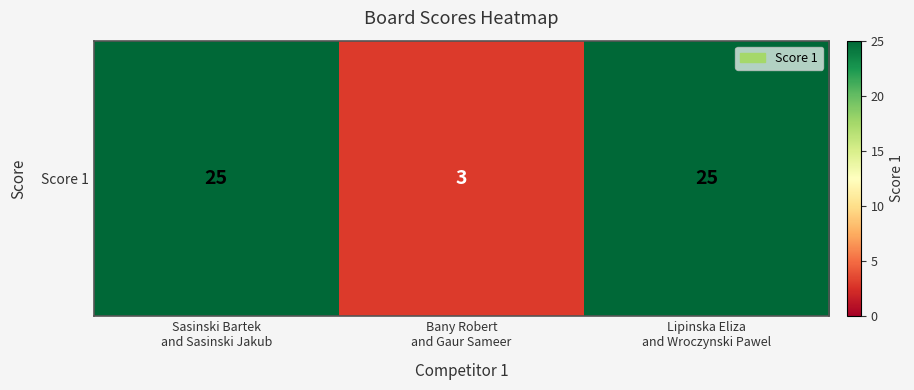

Which category has the highest value across all series?

Sasinski Bartek
and Sasinski Jakub